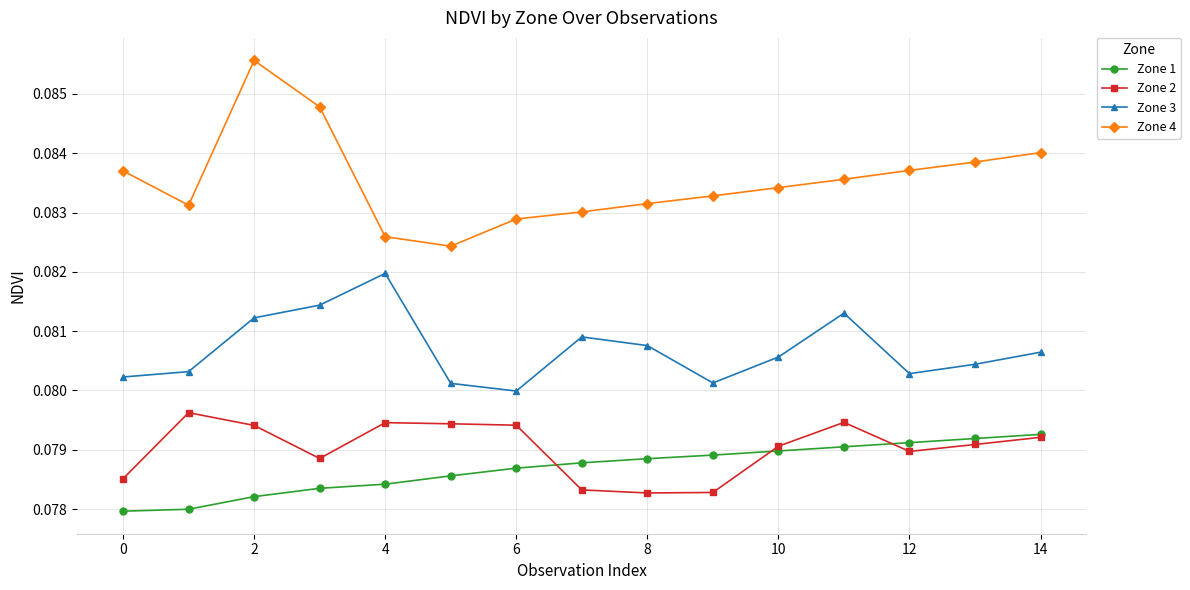

List the series in order of their peak value, lowest first.

Zone 1, Zone 2, Zone 3, Zone 4